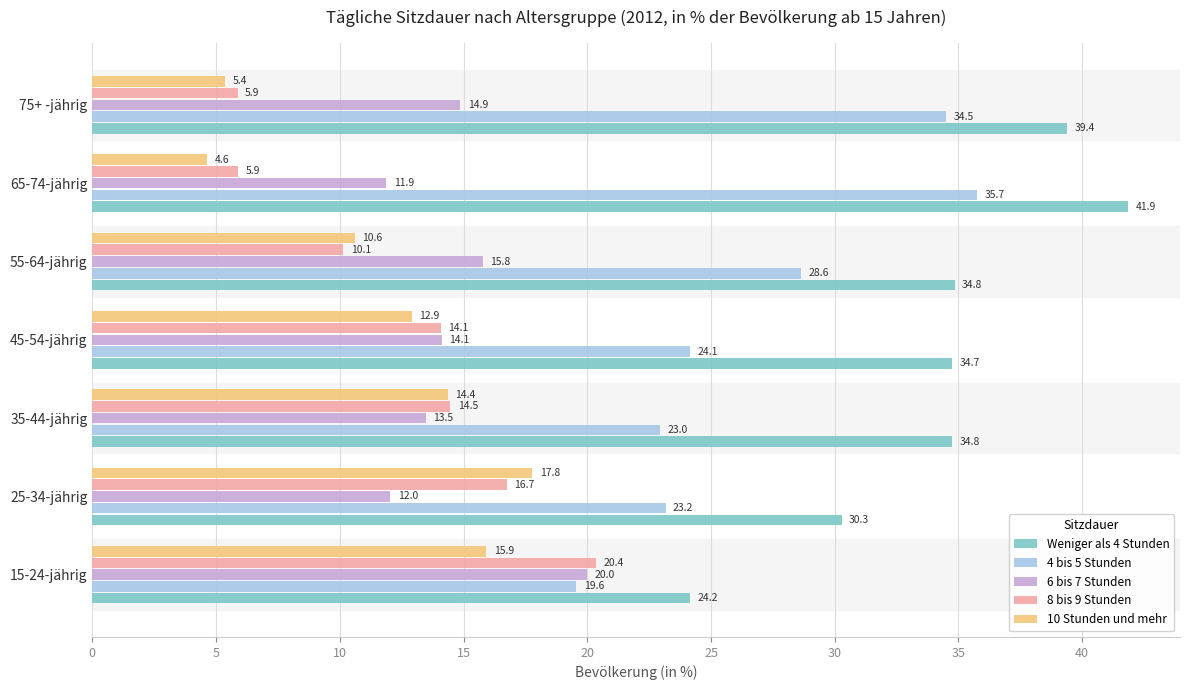

What is the difference between the 4 bis 5 Stunden values at 75+ -jährig and 65-74-jährig?

1.2